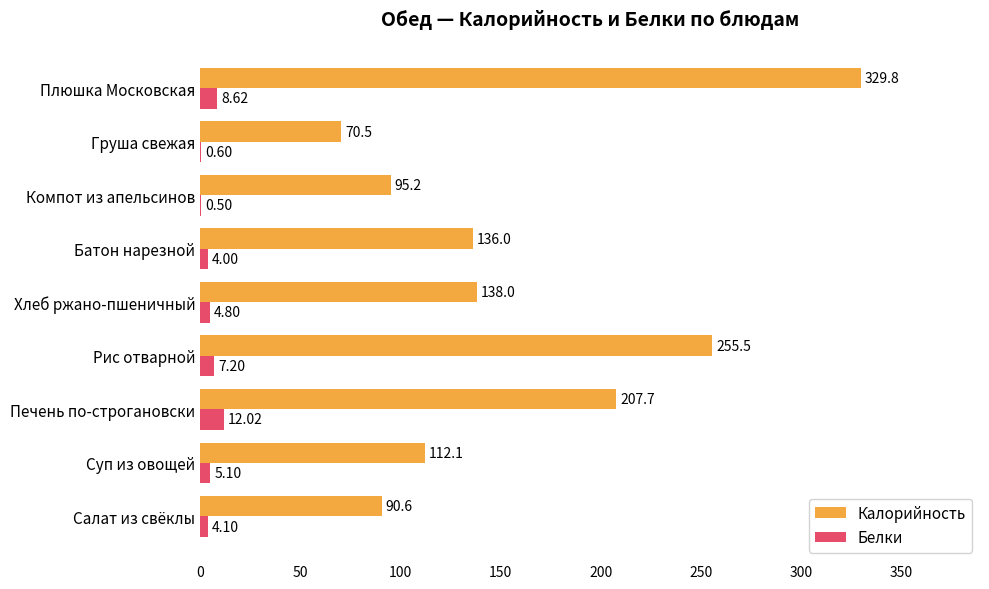

What is the sum of the Калорийность values at Рис отварной and Хлеб ржано-пшеничный?

393.5